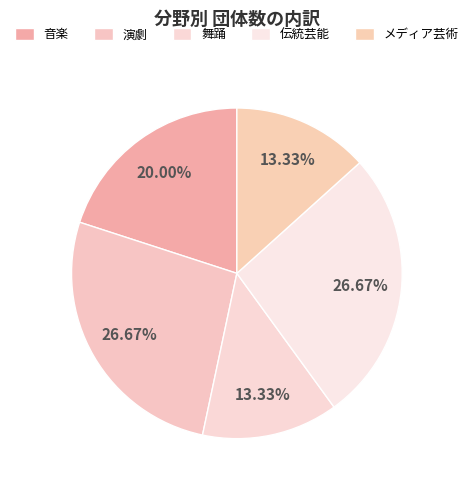

Count the number of slices in the pie.

5